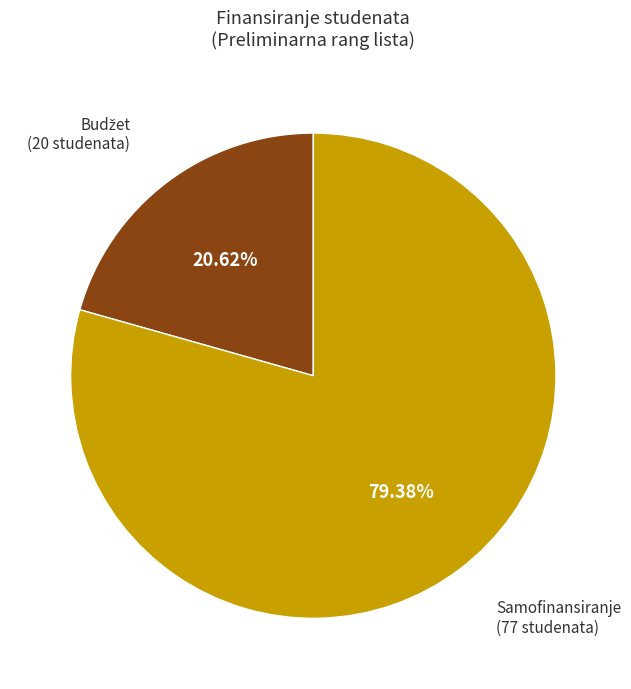

Does any single category account for the majority?

Yes